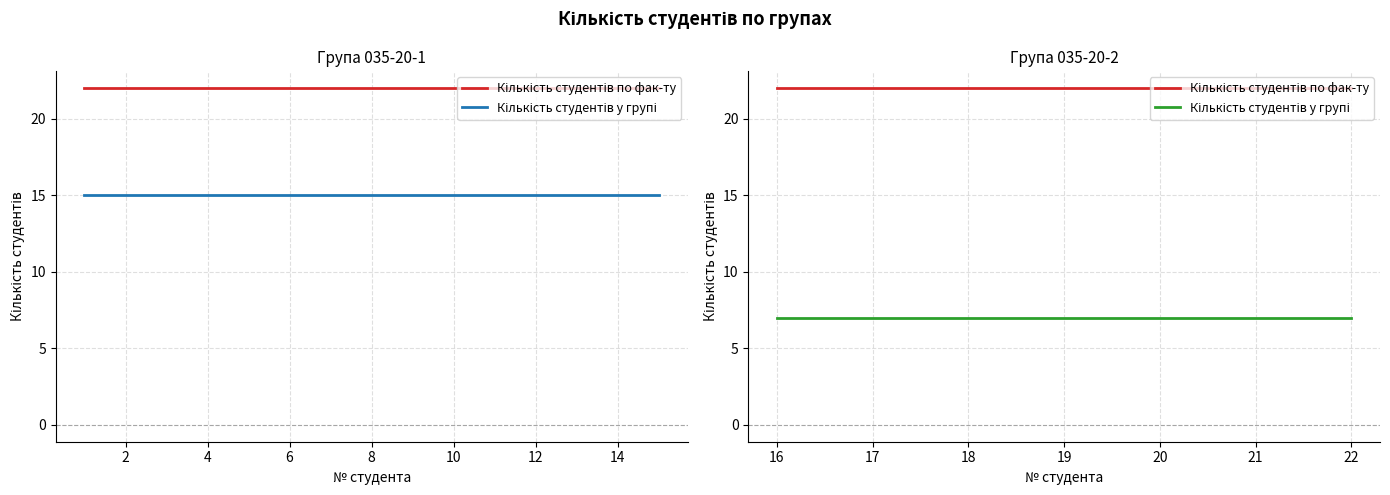

What is the maximum value shown in the chart?

22